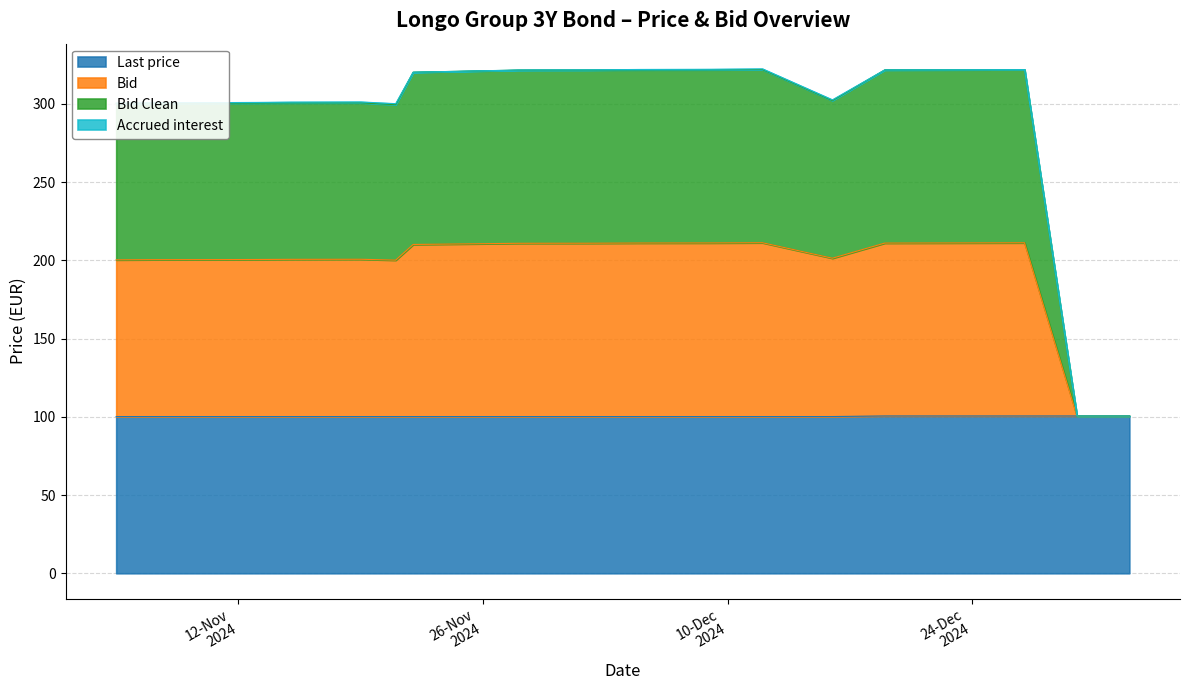

What is the highest value of the Last price series?

100.6